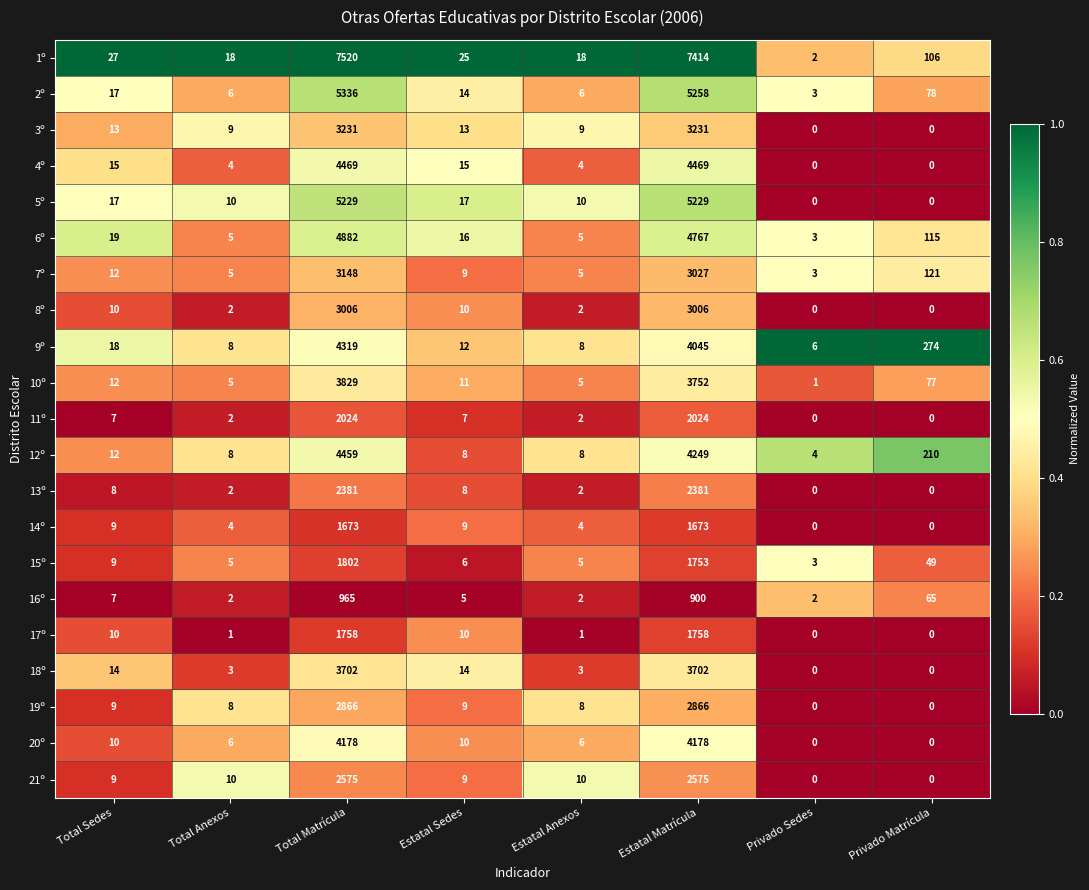

How many values in the 11º series are below 7?

4